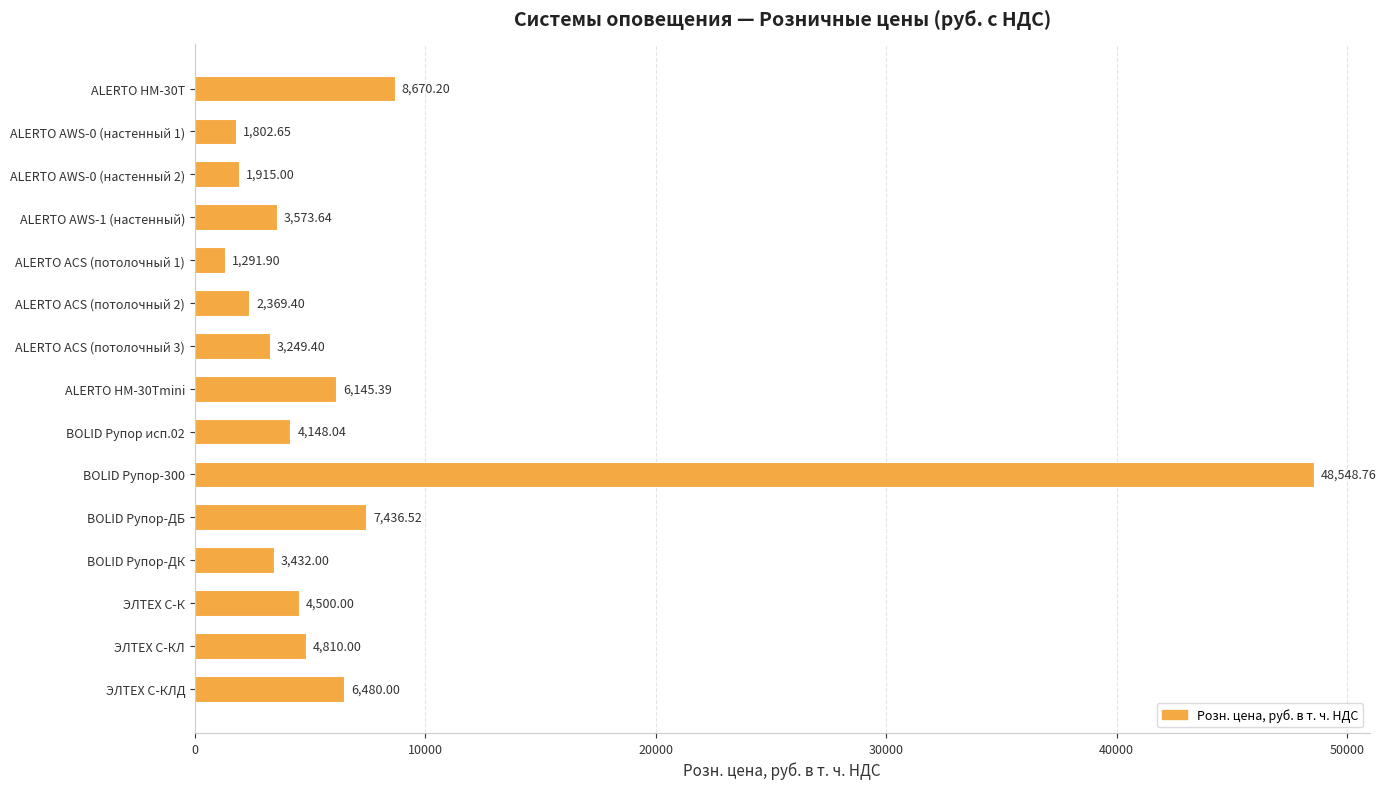

What is the difference between the maximum and minimum values?

47256.9